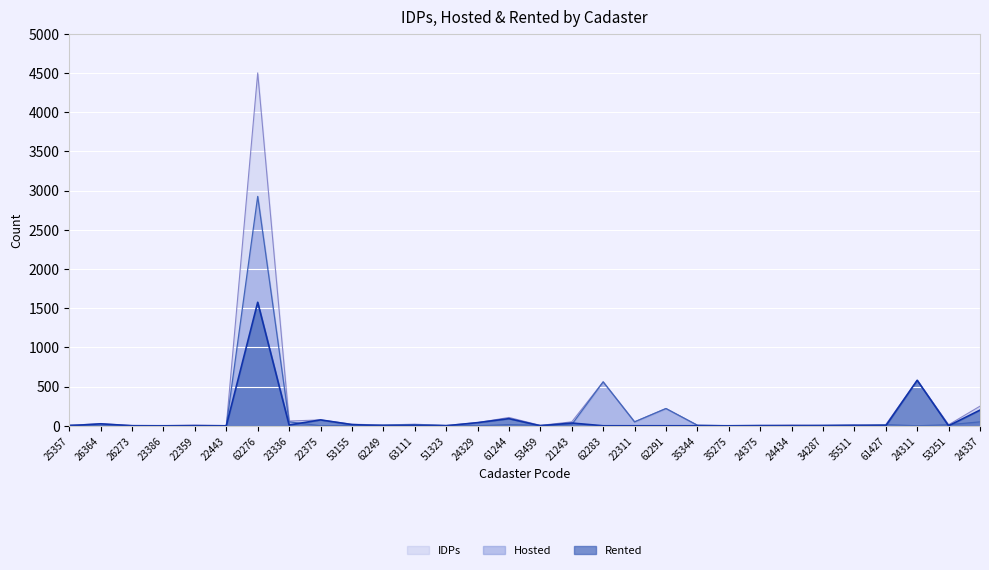

True or false: IDPs and Hosted intersect in this chart.

False